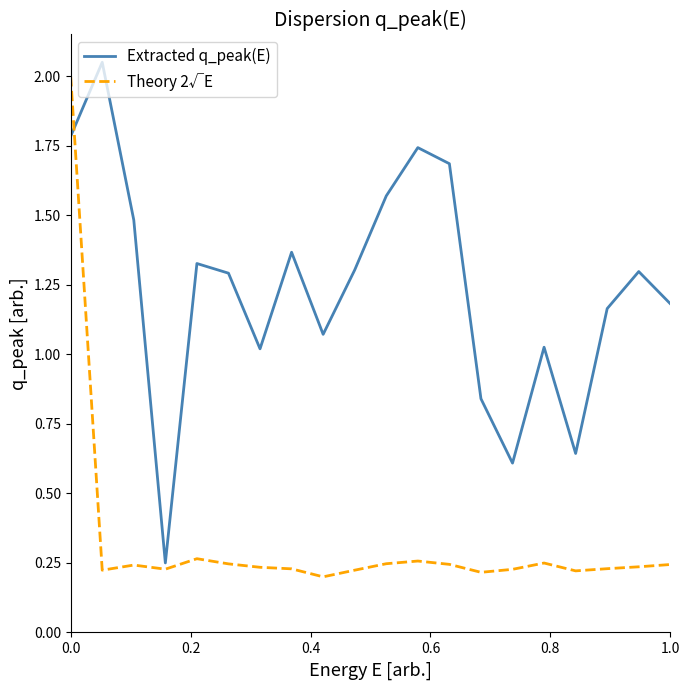

True or false: Extracted q_peak(E) and Theory 2√E cross at least once.

True